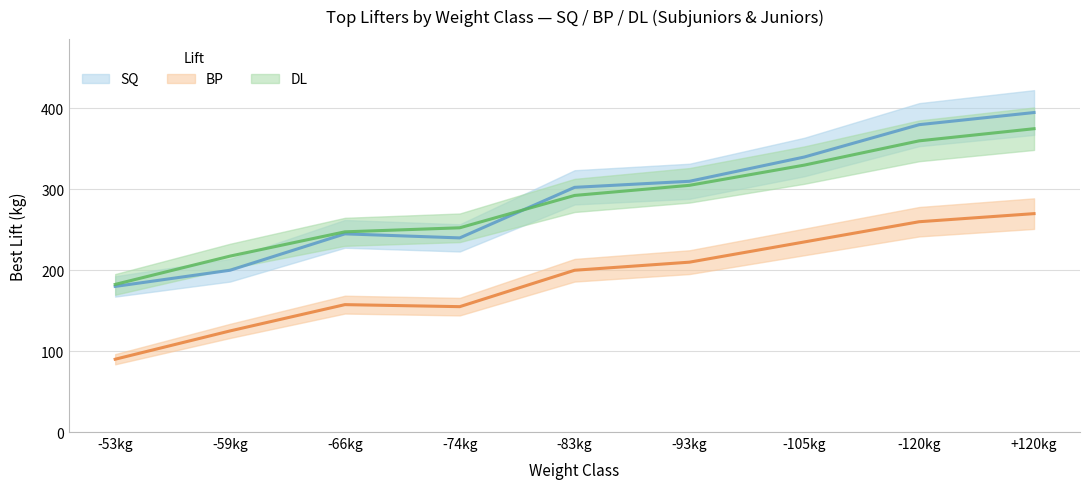

What is the value of the DL point at the 9th from the left?

375.0